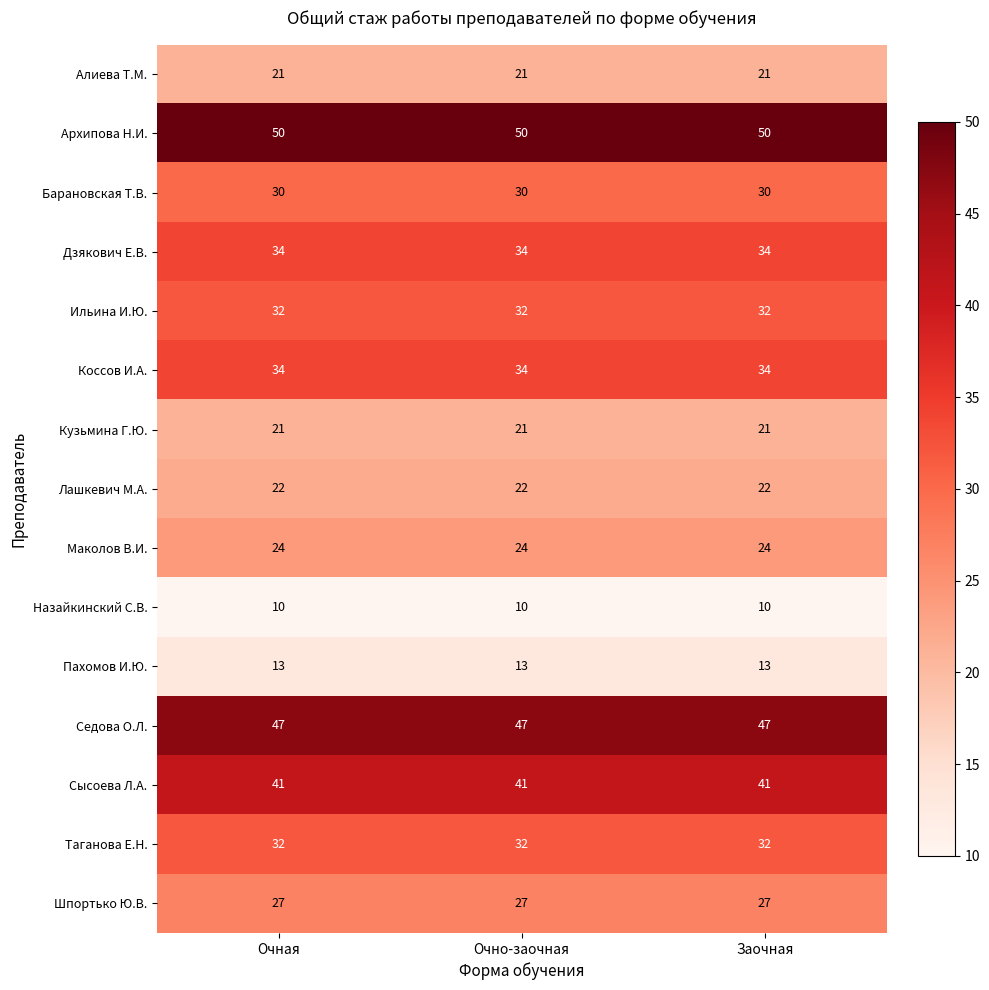

What is the smallest value displayed?

10